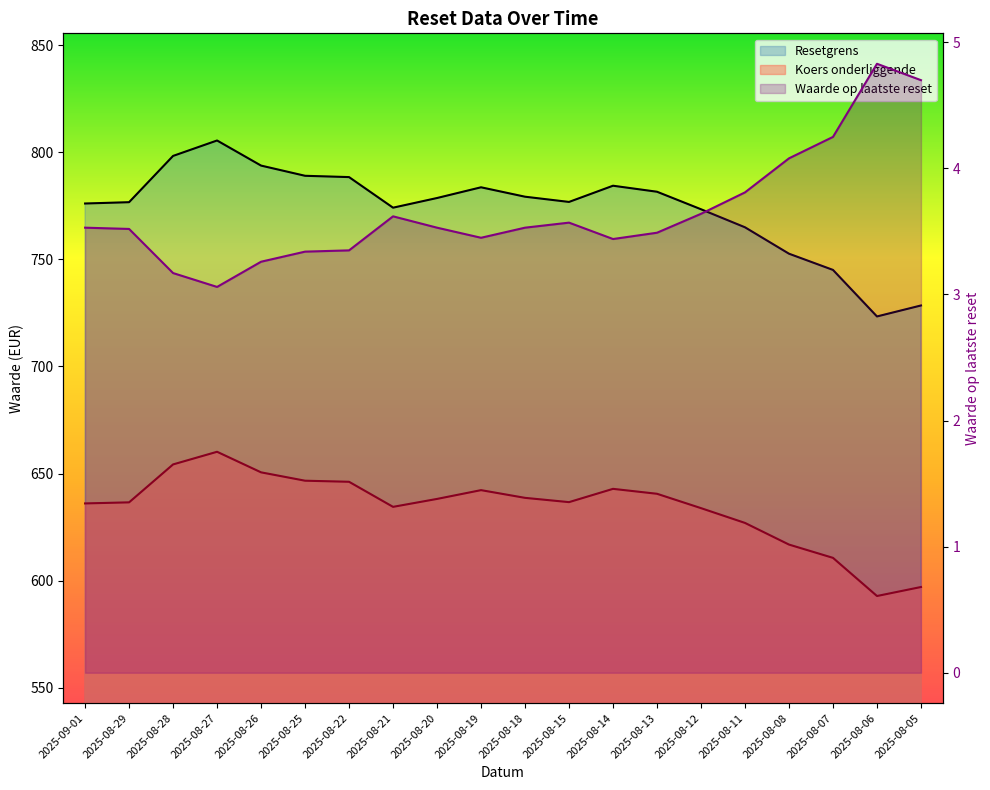

What is the difference between the Koers onderliggende values at 2025-08-06 and 2025-08-15?

43.8